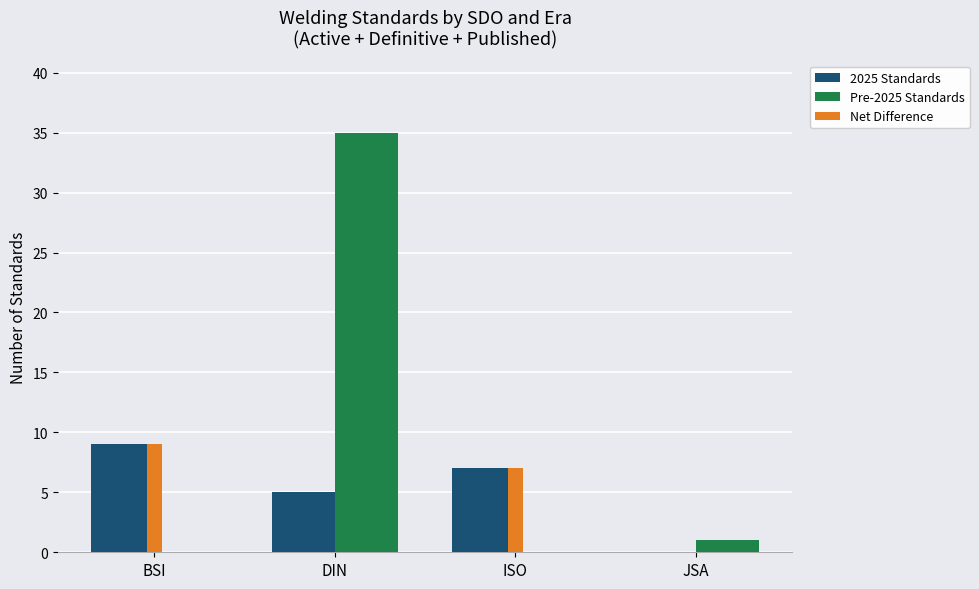

Reading right to left, transcribe all the data shown in this chart.

2025 Standards: 0	7	5	9
Pre-2025 Standards: 1	0	35	0
Net Difference: -1	7	-30	9